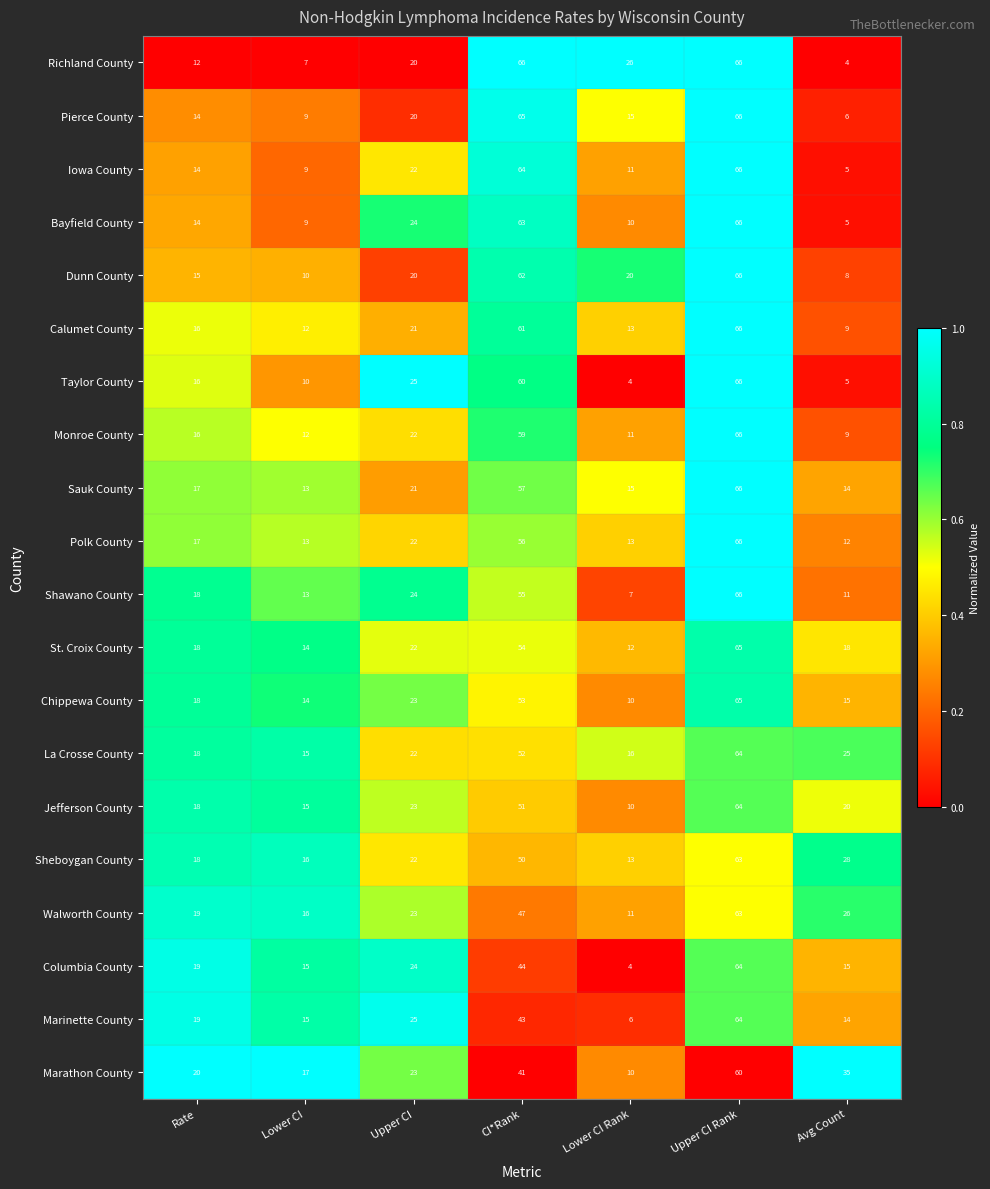

What is the total value across all series at Lower CI?

254